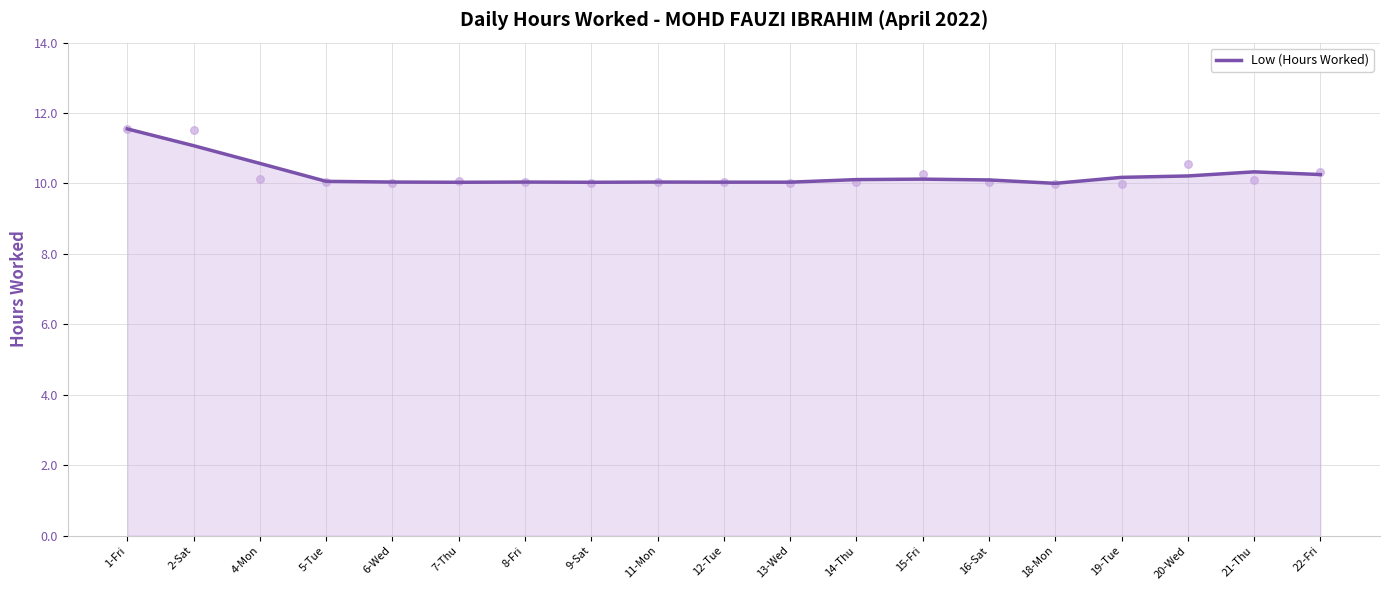

Which has a higher value, 8-Fri or 12-Tue?

8-Fri